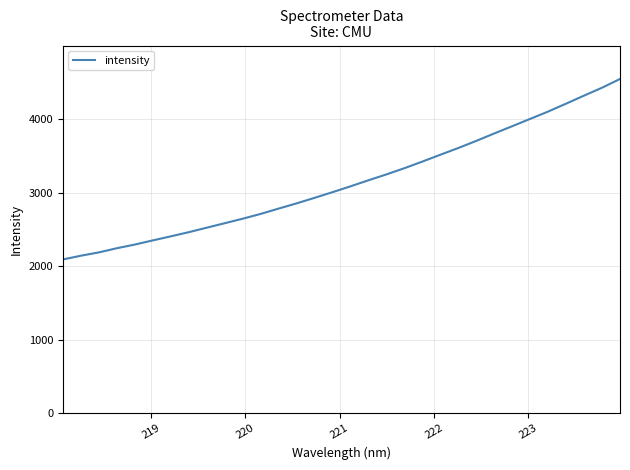

What is the greatest value displayed?

4542.2